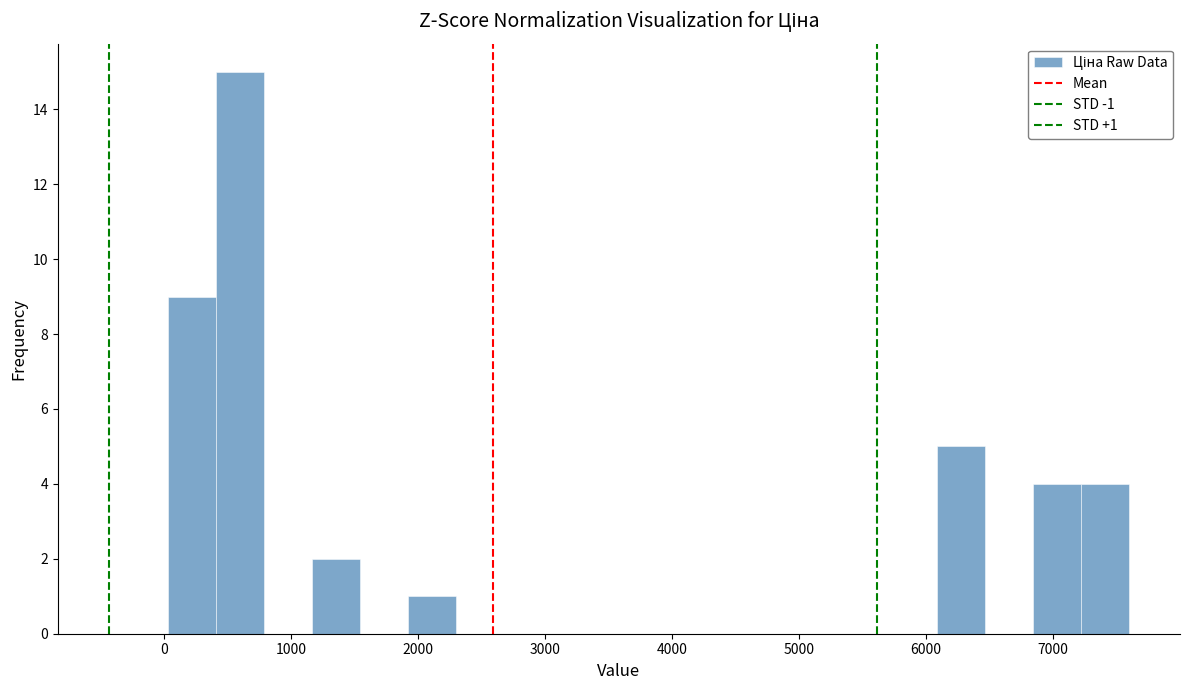

Read against the x-axis, roughly where is the centre of the tallest bar?

600